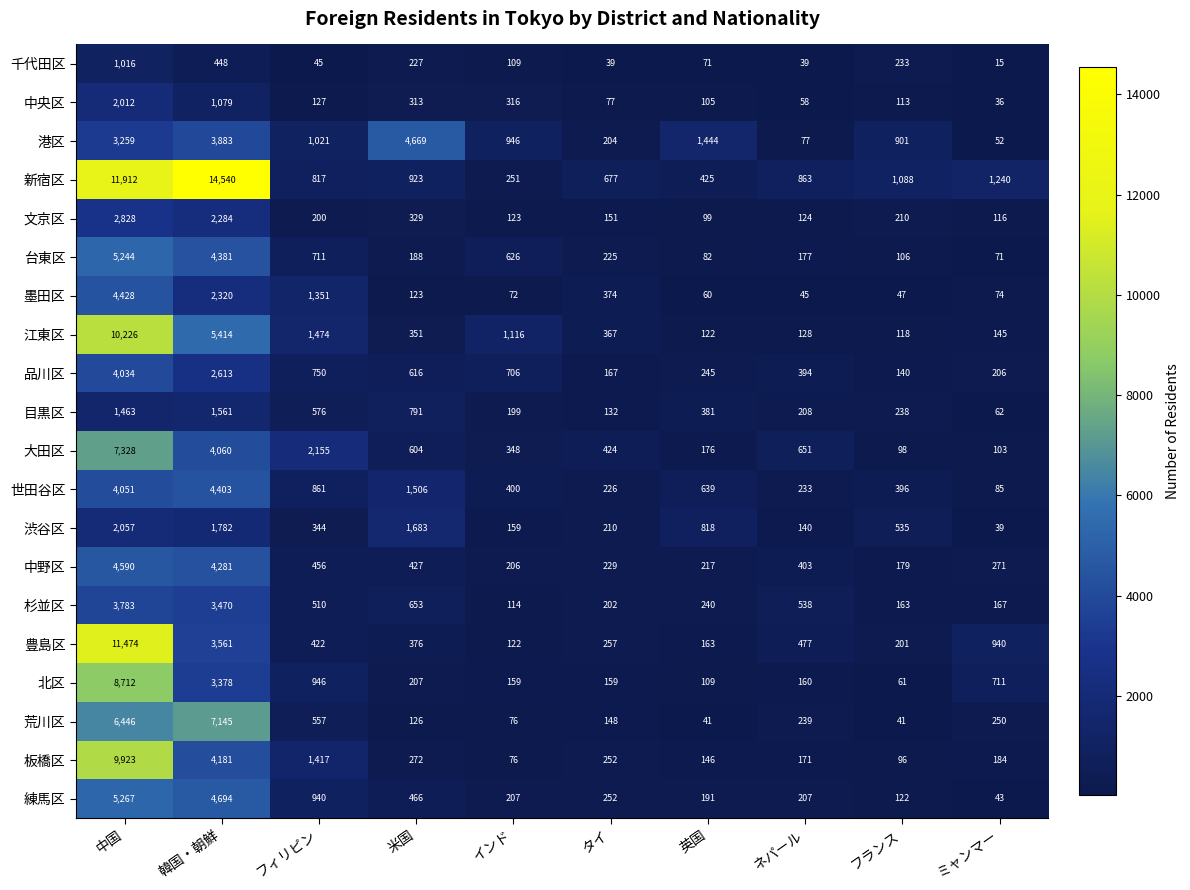

Where is 練馬区 nearest to the value 2655?

フィリピン